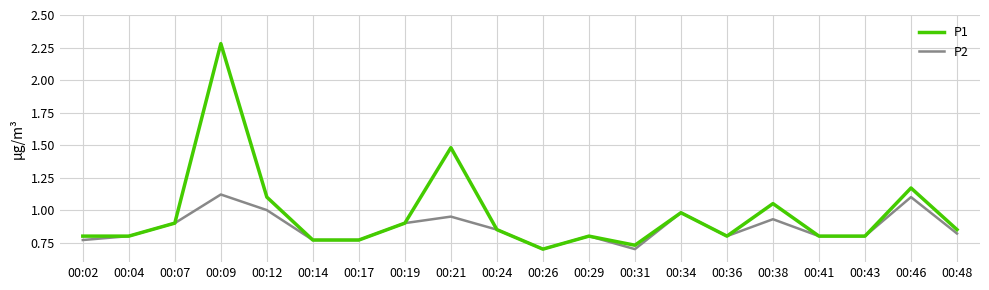

At which category does P2 reach its first local peak?

00:09